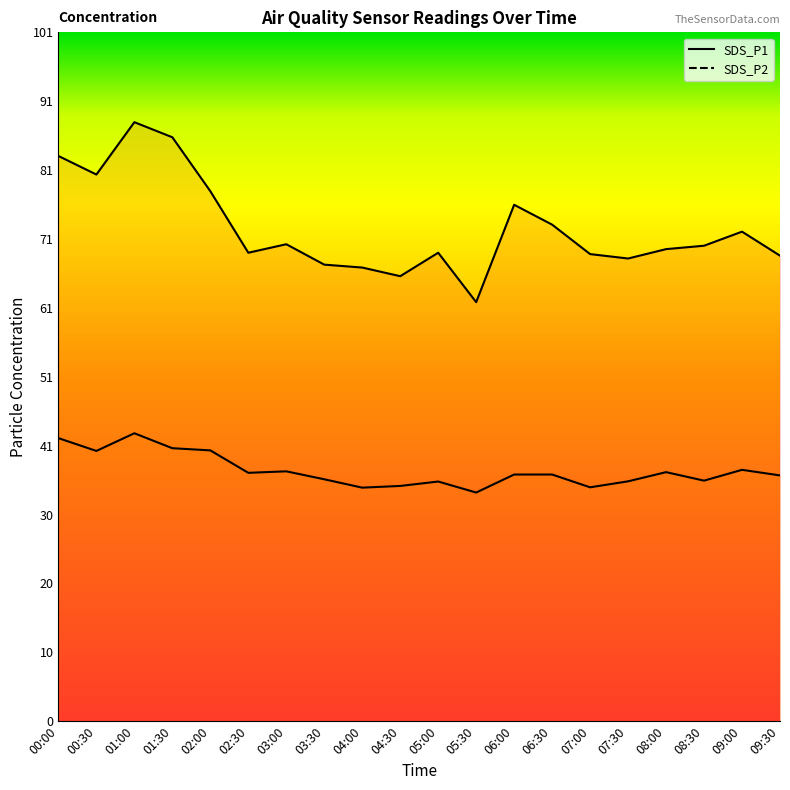

Where does the SDS_P1 series first go above 69?

00:00